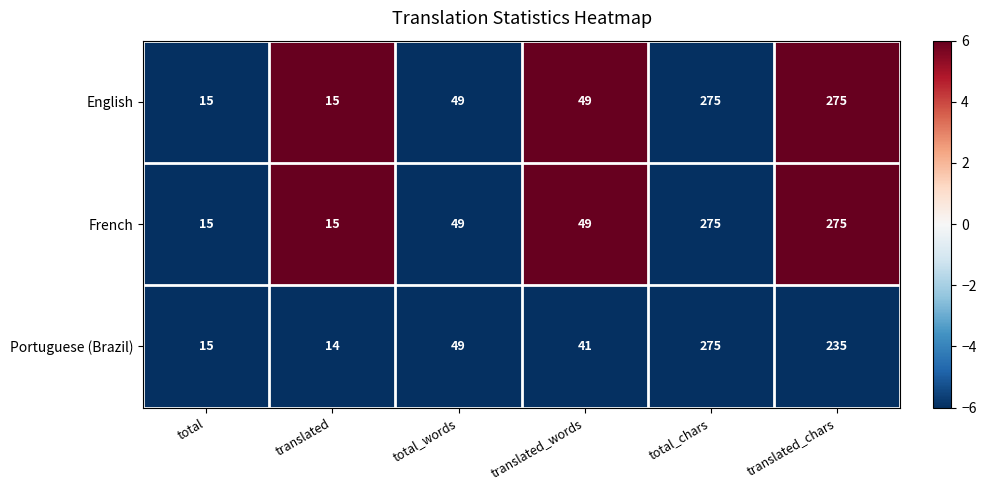

Which label corresponds to the smallest value in the chart?

translated